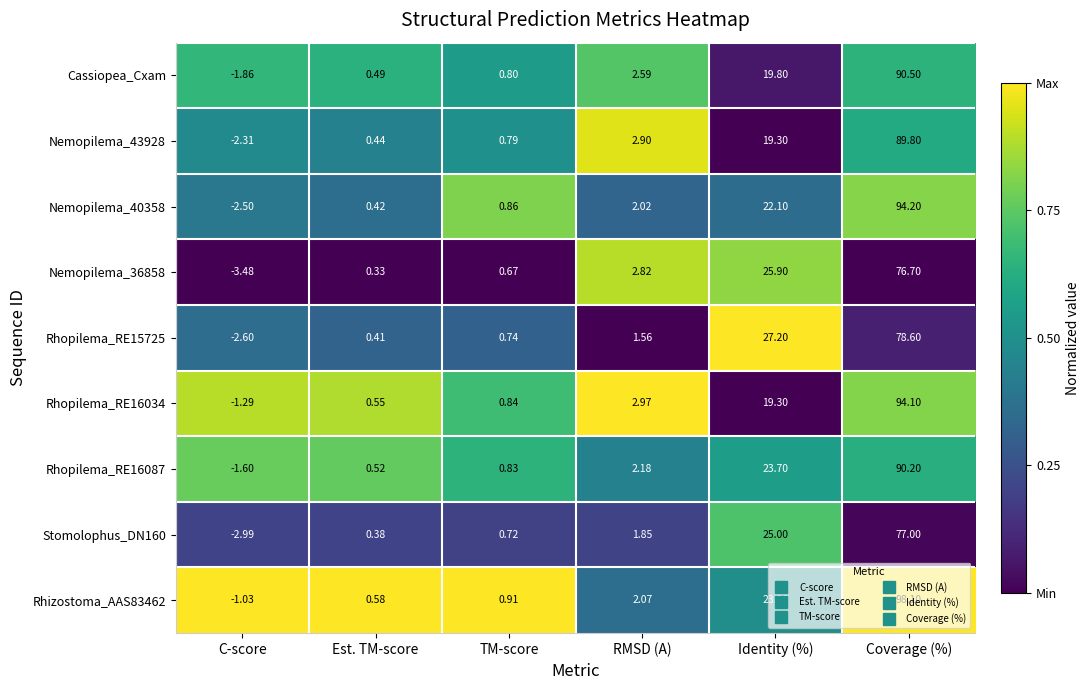

At which label is Rhopilema_RE16034 closest to 46?

Identity (%)